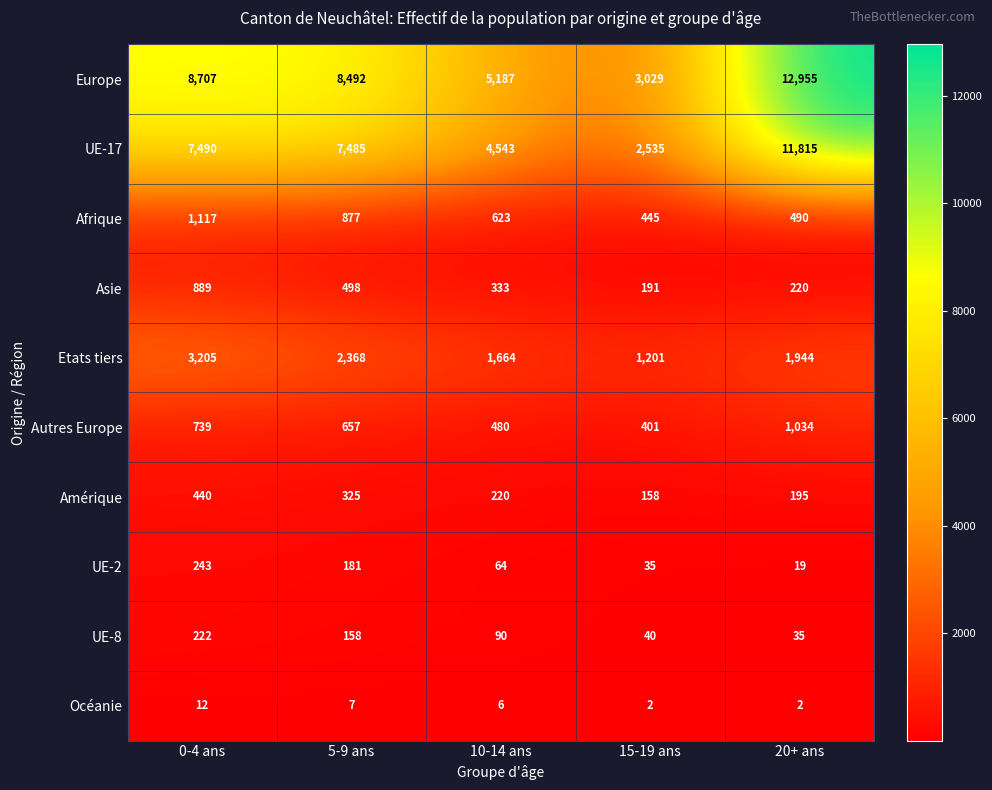

How many data points does each series have?

5